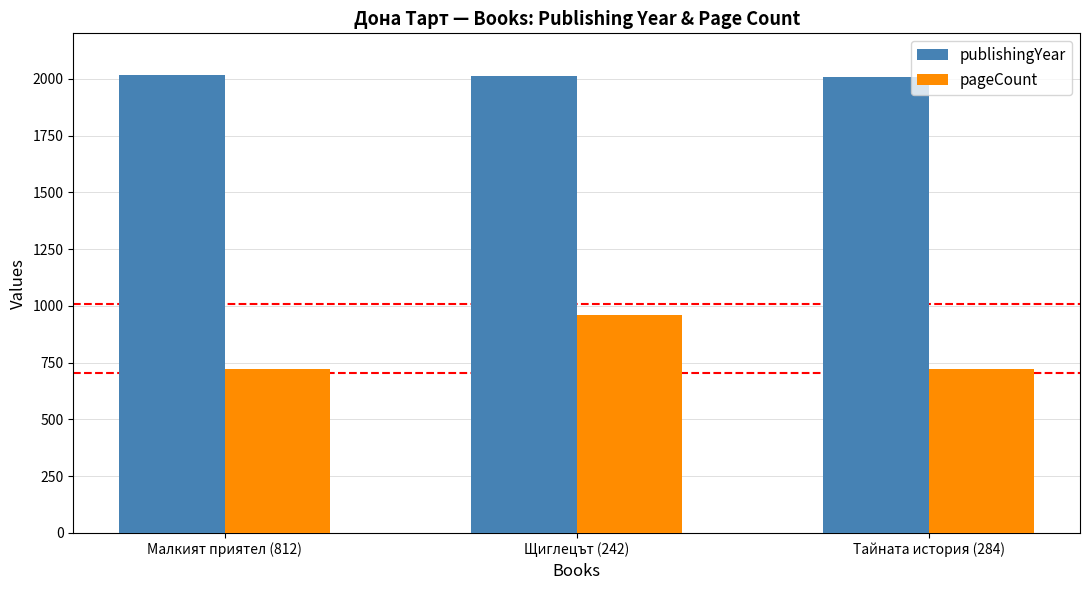

What are all the series names shown in the legend?

publishingYear, pageCount